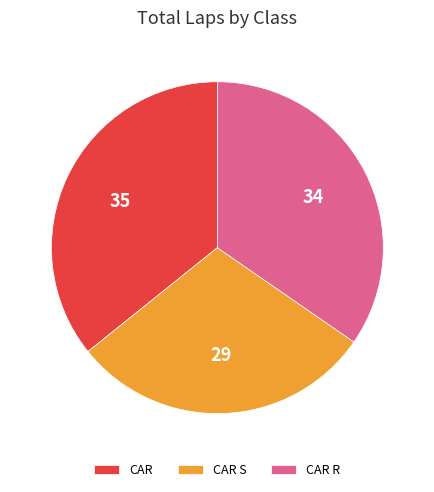

True or false: CAR S accounts for 36% of the total.

False